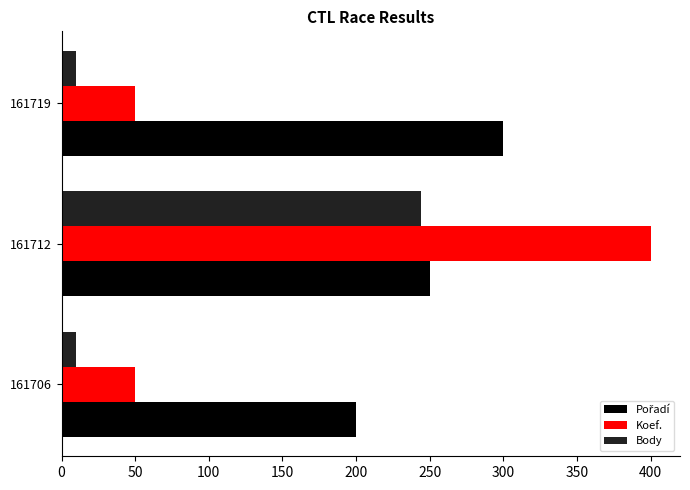

At how many categories does at least one series exceed 28?

3